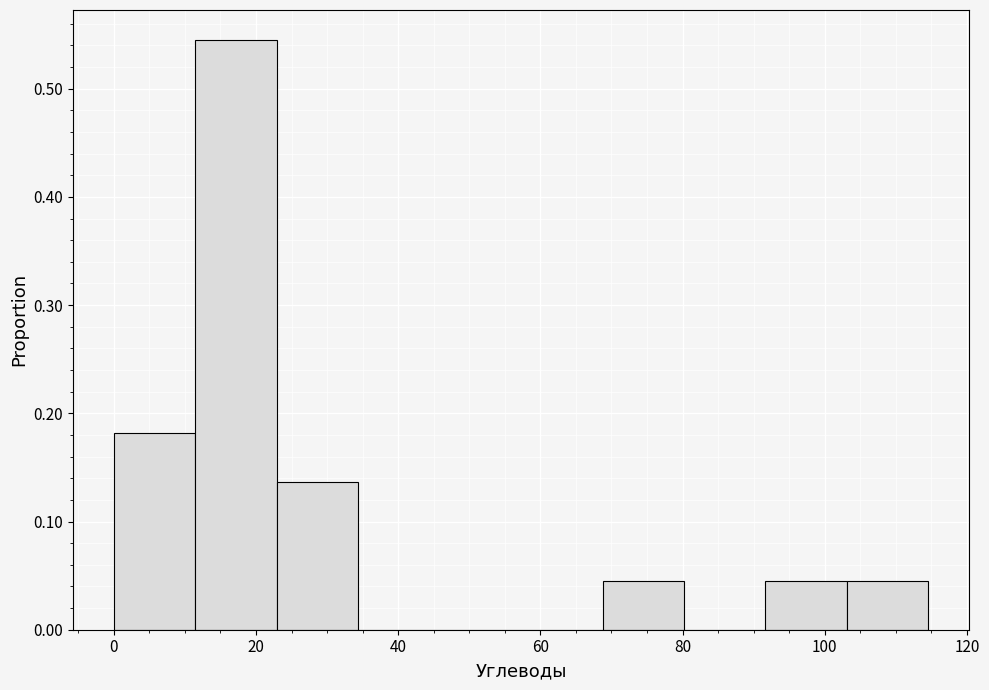

Over which range of the x-axis is the bar tallest?

12 to 22